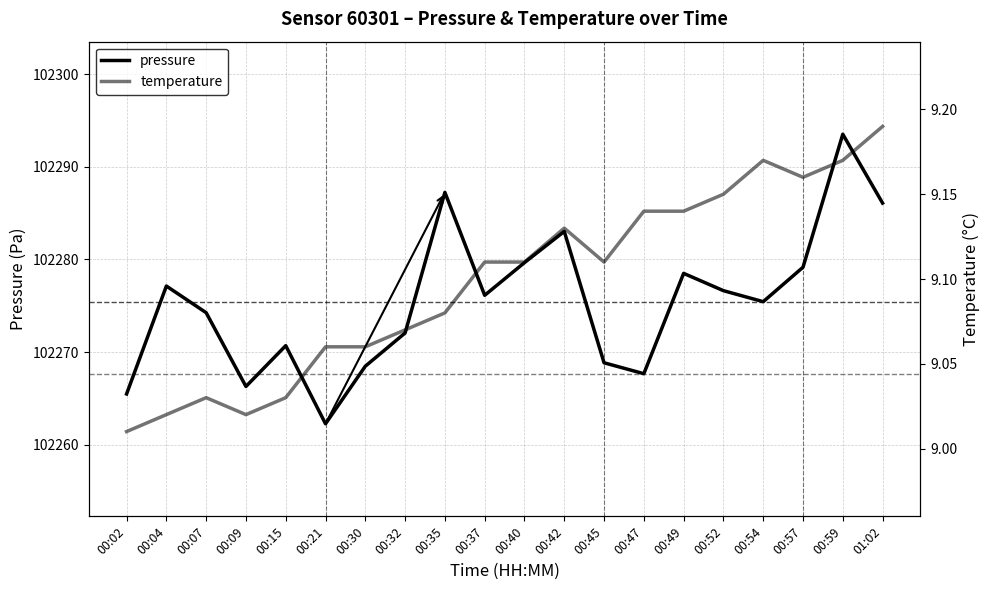

At which category is the sum across all series the highest?

00:59